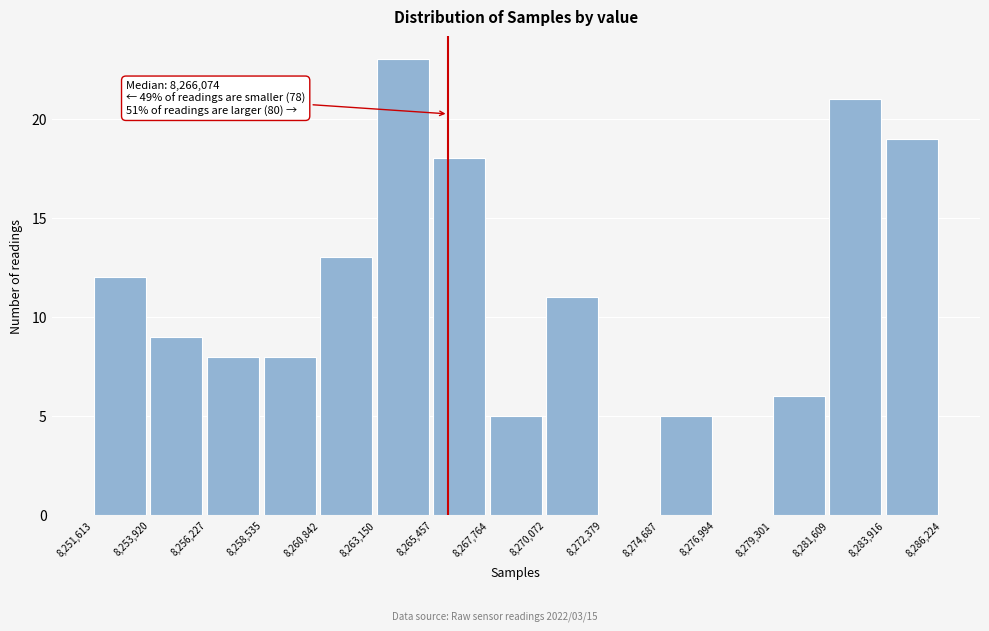

Which range on the x-axis has the tallest bar?

8,263,150 to 8,265,457